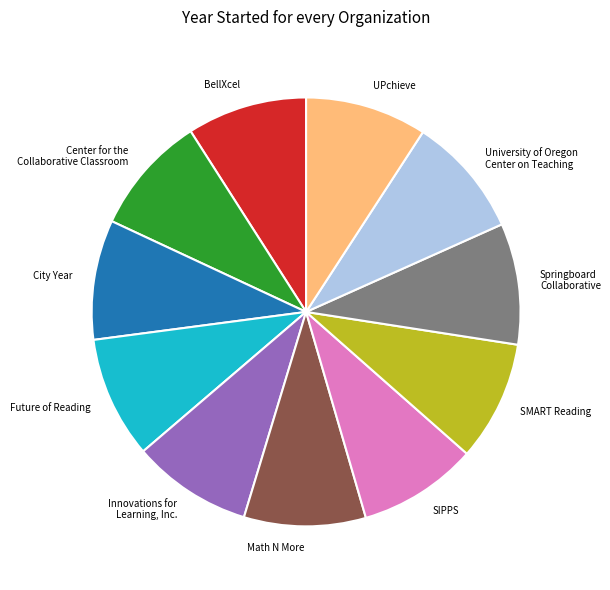

Approximately how many times larger is the value at Math N More compared to BellXcel?

1.0